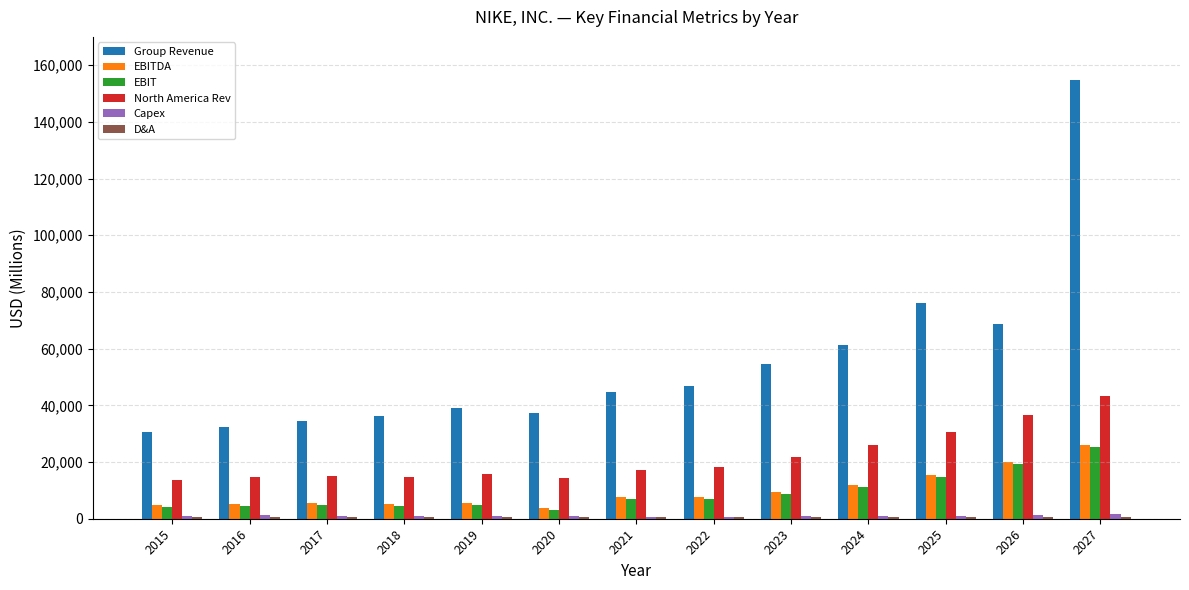

True or false: North America Rev has a value of 42907 at 2024.

False